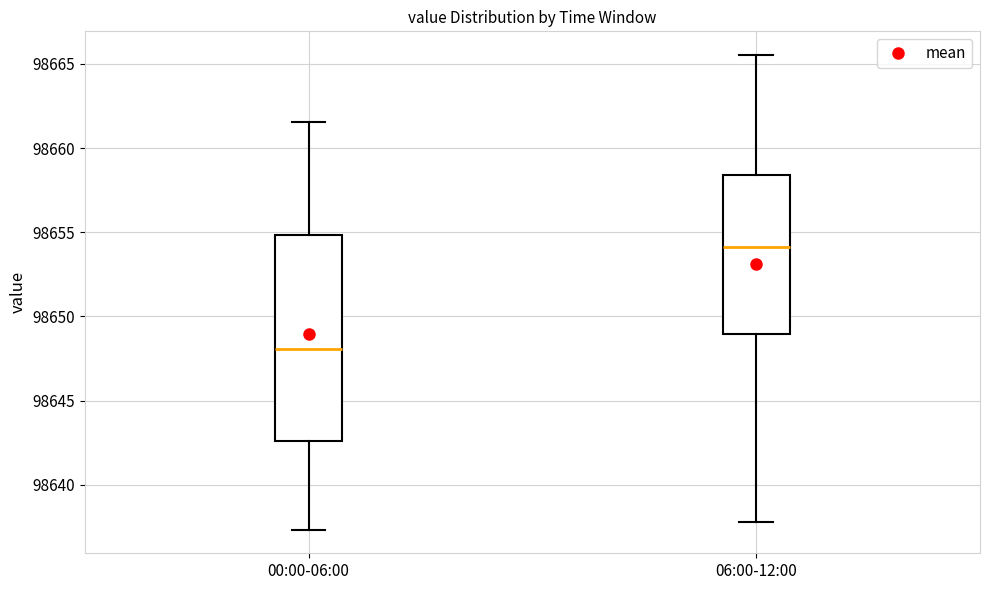

Where is the upper edge of the box for 06:00-12:00 on the y-axis? The values are not printed on the chart, so give them approximately, as read against the axis.

98658.5